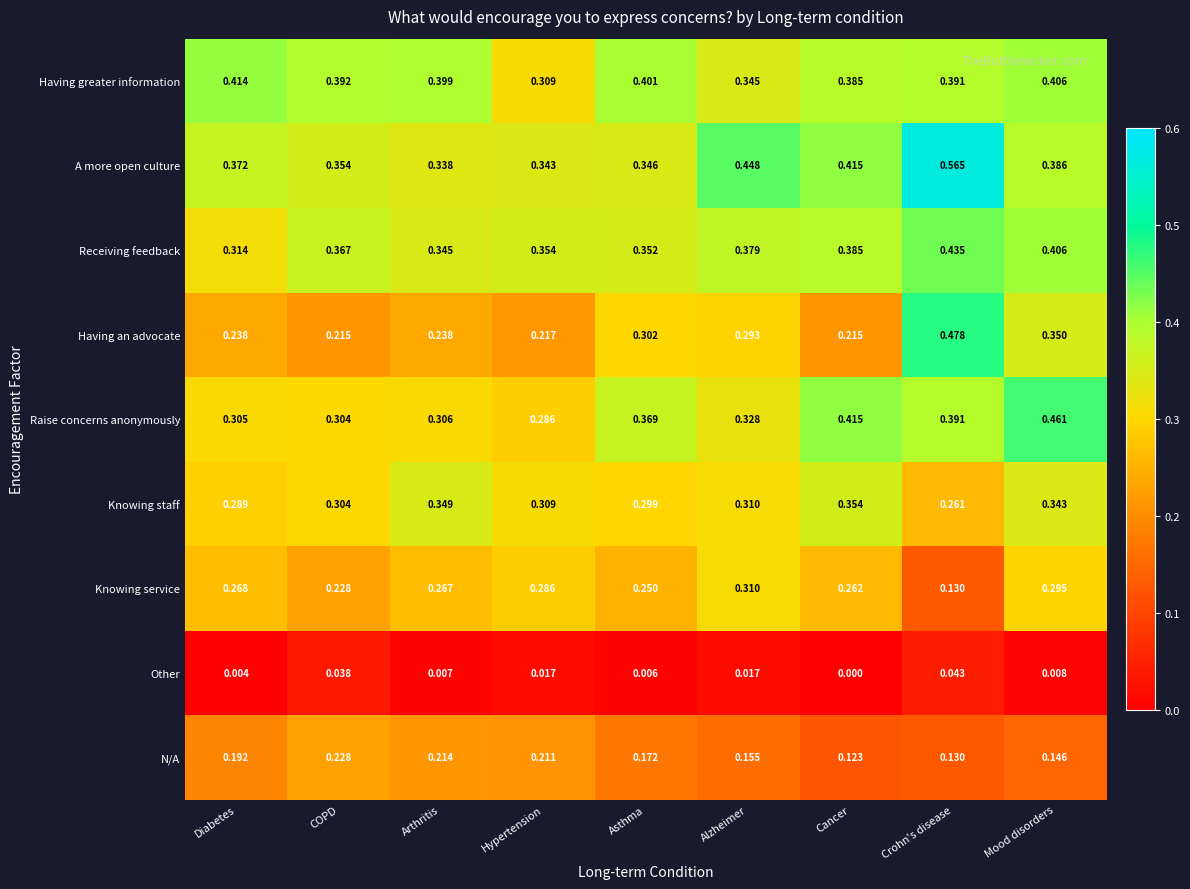

Which category has the lowest value across all series?

Cancer